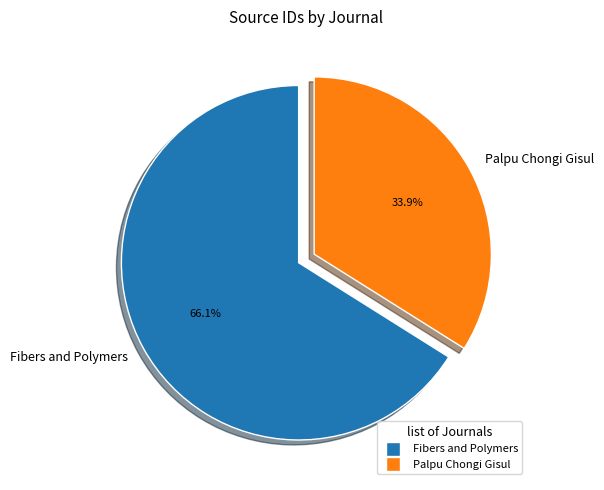

Is it true that Palpu Chongi Gisul is 28% of the pie?

False